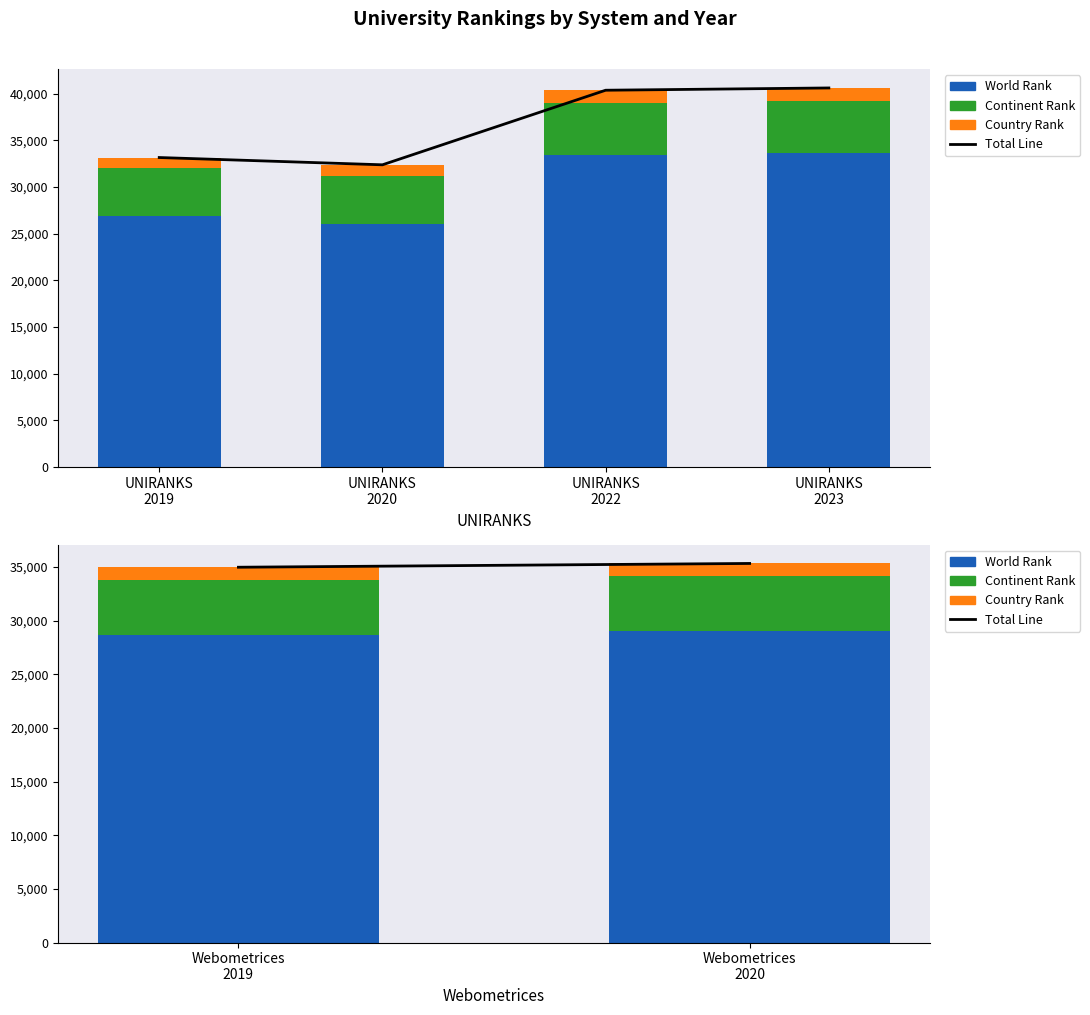

What is the value of the Continent Rank bar at the 1st from the left?

5148